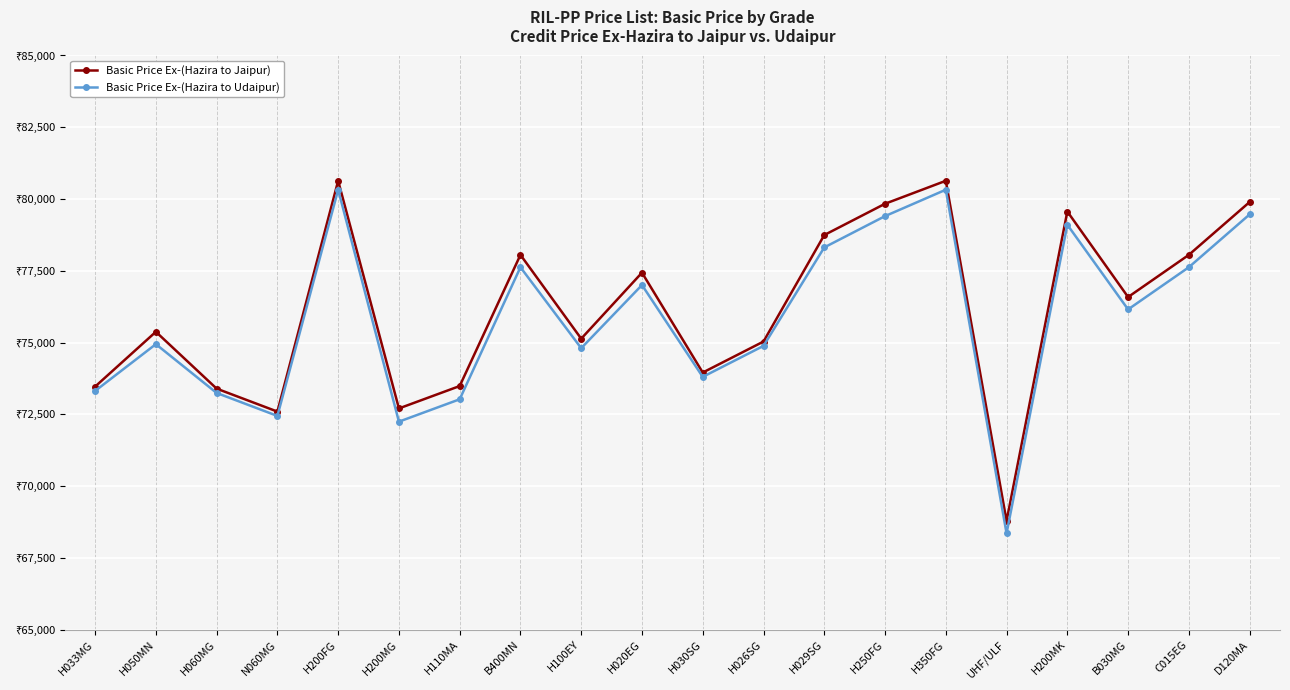

True or false: Basic Price Ex-(Hazira to Udaipur) and Basic Price Ex-(Hazira to Jaipur) cross at least once.

False